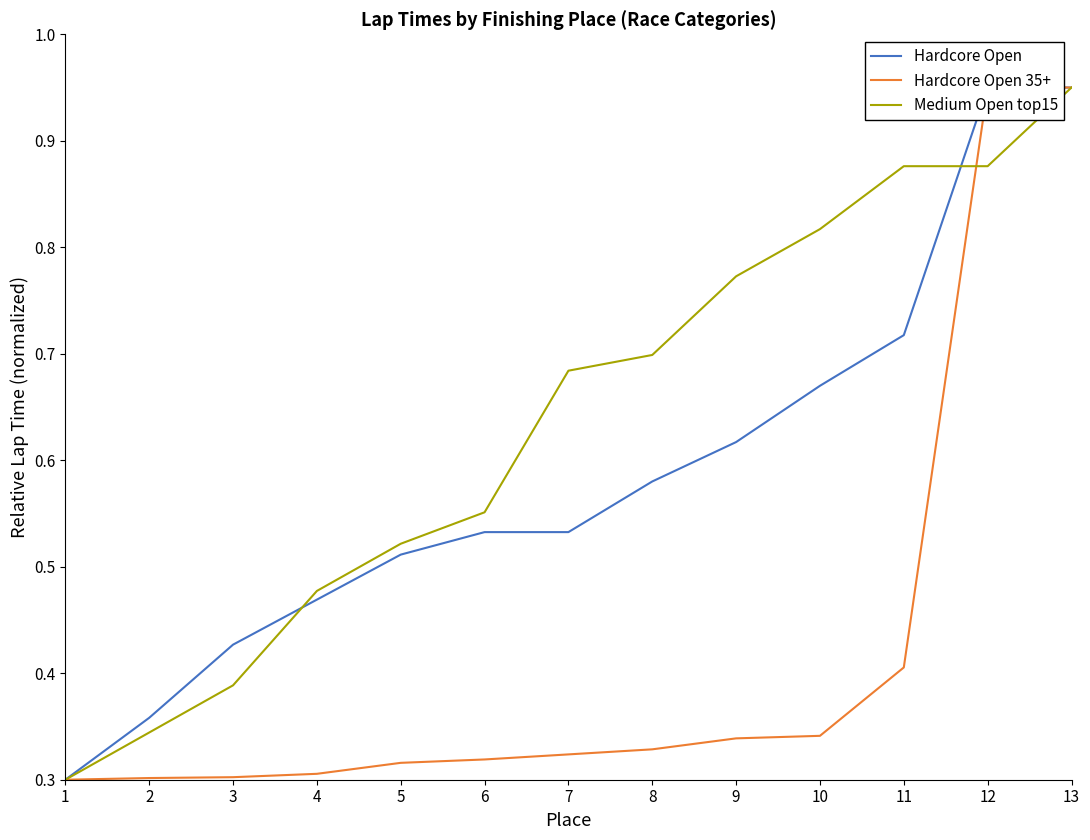

Between which two adjacent categories do Hardcore Open 35+ and Medium Open top15 first intersect?

11 and 12